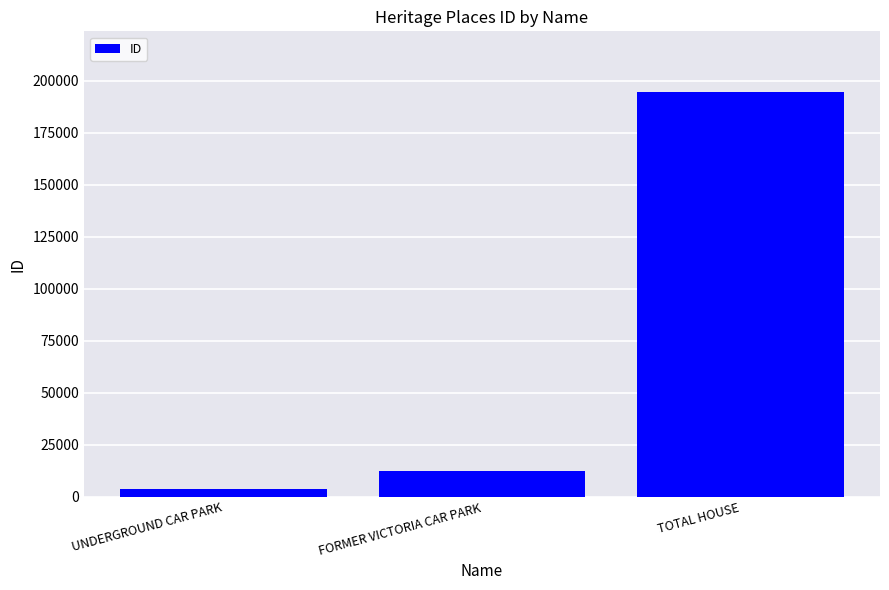

At which category does the chart reach its peak across all series?

TOTAL HOUSE